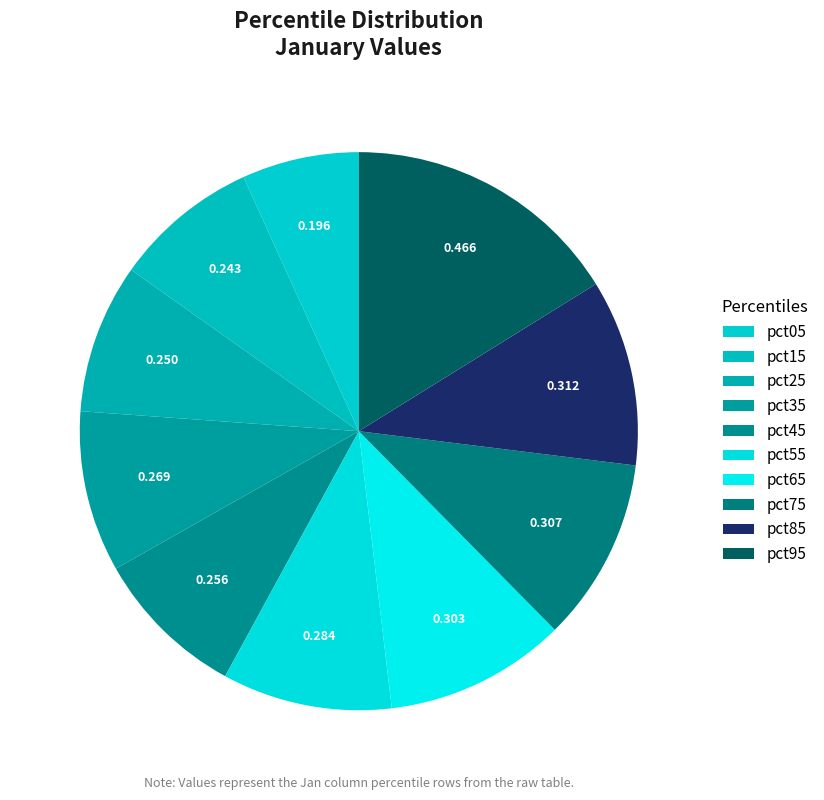

What is the total percentage of pct75 and pct85?

21.4%